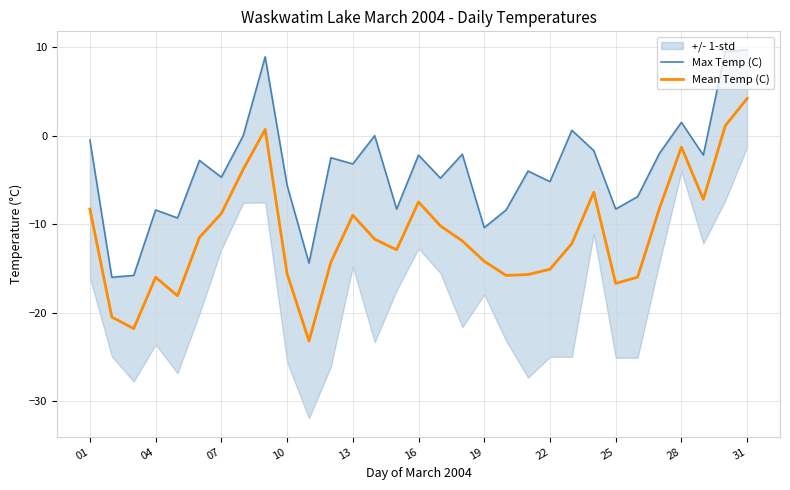

How many lines are shown in the chart?

2